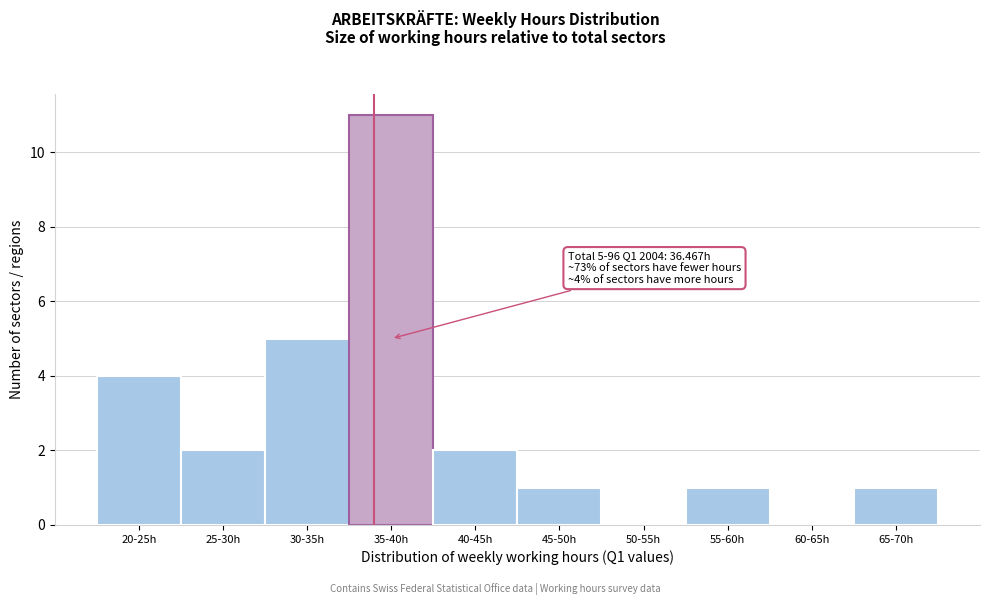

Reading left to right, transcribe all the data shown in this chart.

20-25h=4	25-30h=2	30-35h=5	35-40h=11	40-45h=2	45-50h=1	50-55h=0	55-60h=1	60-65h=0	65-70h=1